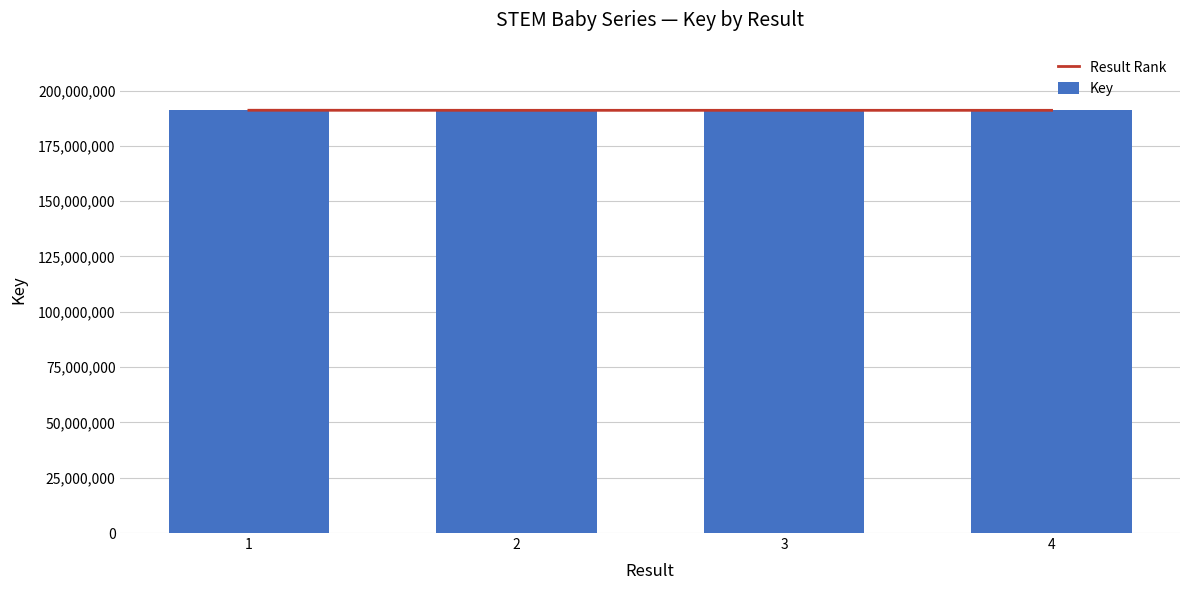

What is the maximum value shown in the chart?

191108688